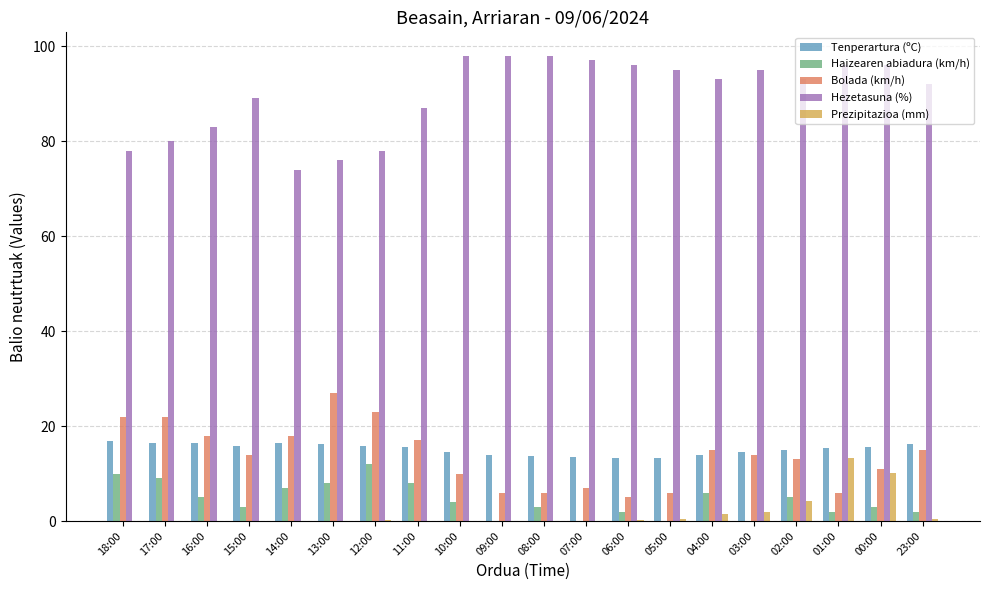

What is the total value across all series at 16:00?

122.4